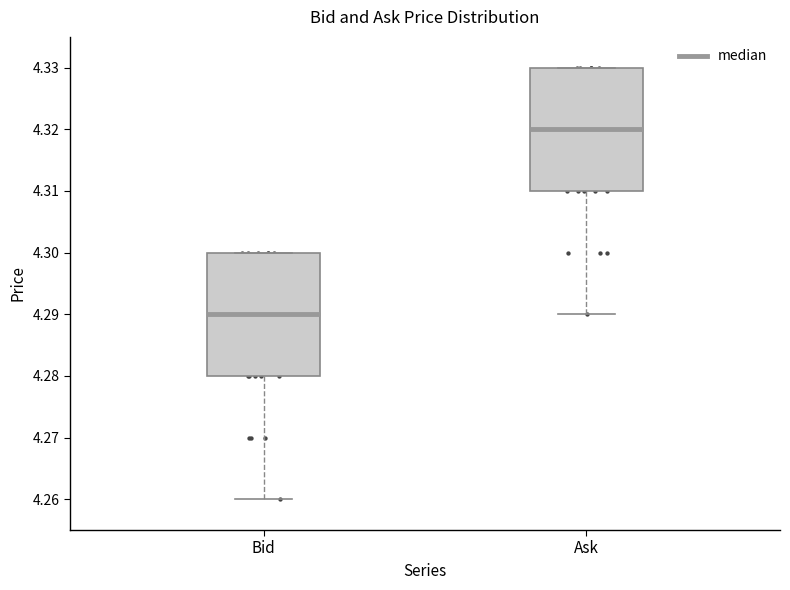

Reading left to right, read every box against the y-axis: the position of its median line, the range the box covers, and the ends of its whiskers. The values are not printed on the chart, so give them approximately, as read against the axis.

Bid: median 4.29, box 4.28 to 4.30, whiskers 4.26 to 4.30
Ask: median 4.32, box 4.31 to 4.33, whiskers 4.29 to 4.33